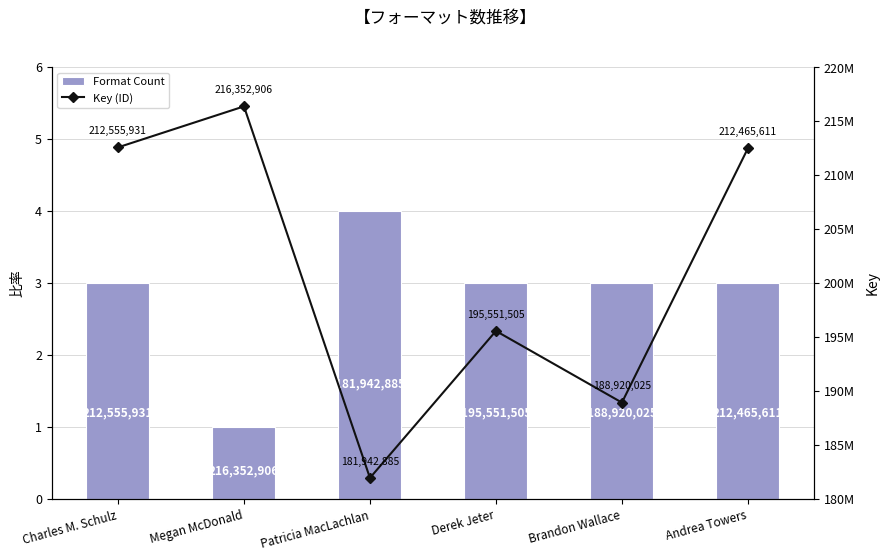

Reading left to right, extract all data points from this chart.

Format Count: 3	1	4	3	3	3
Key (ID): 212555931	216352906	181942885	195551505	188920025	212465611